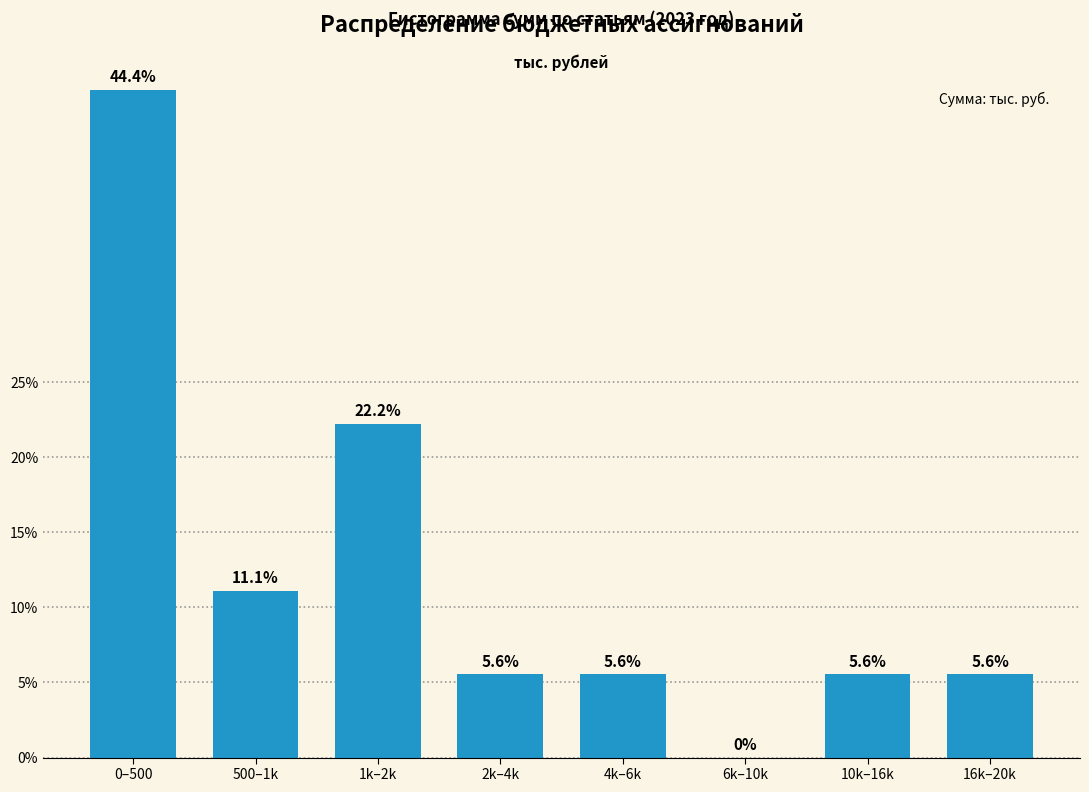

Reading left to right, extract all data points from this chart.

0–500=44.4	500–1k=11.1	1k–2k=22.2	2k–4k=5.6	4k–6k=5.6	6k–10k=0.0	10k–16k=5.6	16k–20k=5.6